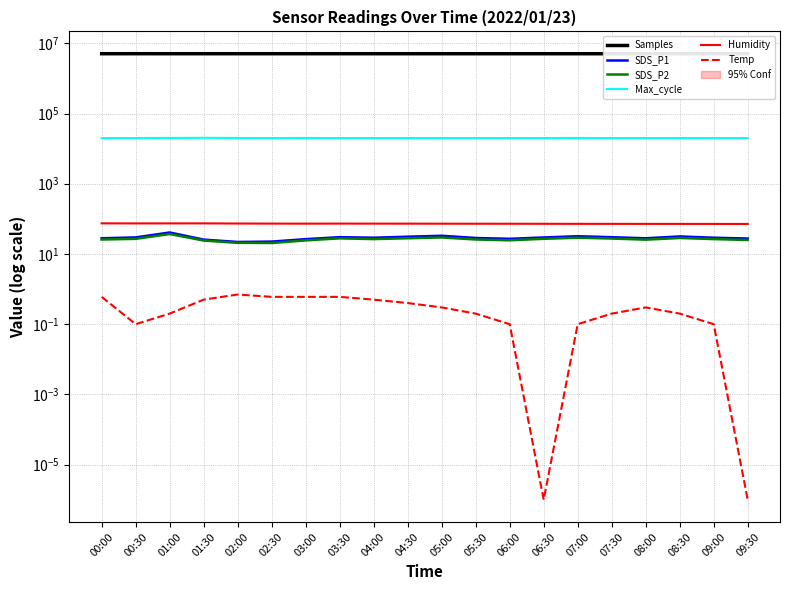

The value of Max_cycle at 00:00 is 27468.9. True or false?

False